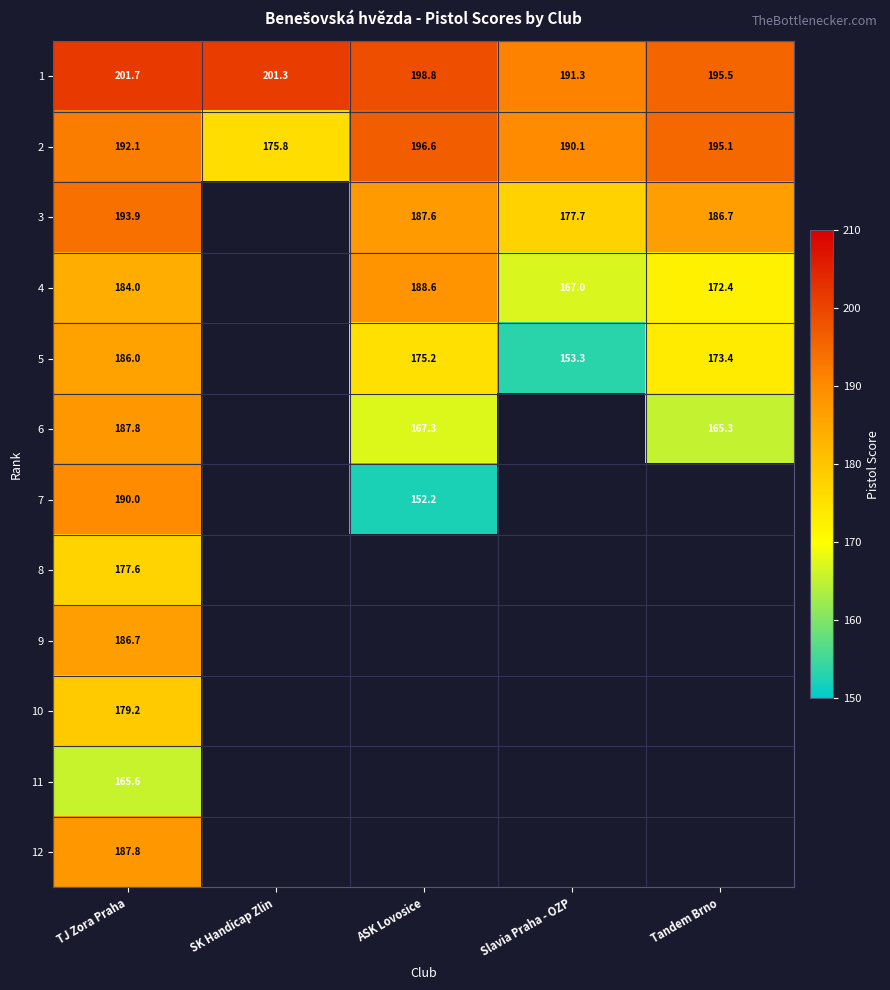

At how many categories does at least one series exceed 160?

5